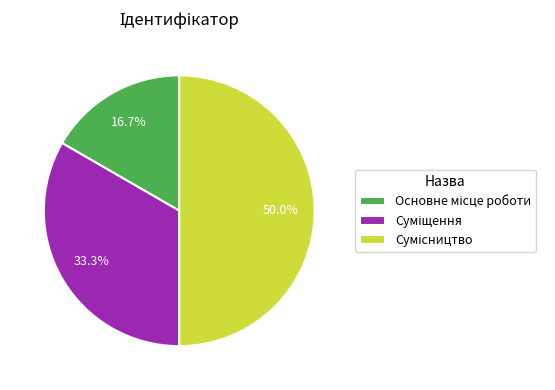

How many segments does this pie chart have?

3